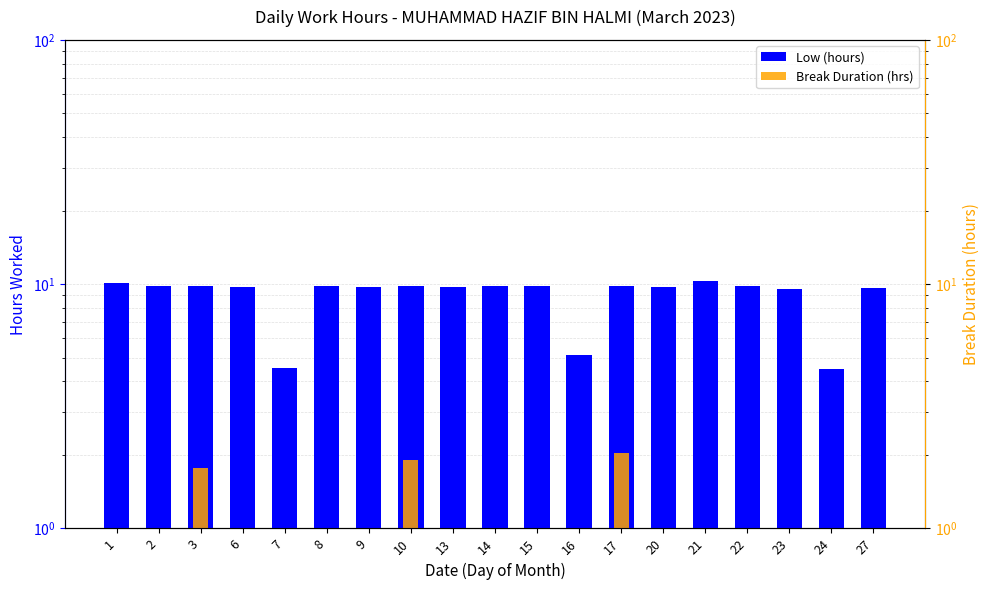

Reading left to right, transcribe all the data shown in this chart.

Low (hours): 10.1	9.8	9.8	9.7	4.5	9.8	9.7	9.8	9.7	9.8	9.9	5.1	9.8	9.8	10.3	9.8	9.5	4.5	9.6
Break Duration (hrs): 1.0	0.7	1.8	0.9	0.0	0.8	0.6	1.9	0.7	0.7	1.0	0.0	2.0	0.8	0.0	0.8	0.0	0.0	0.0